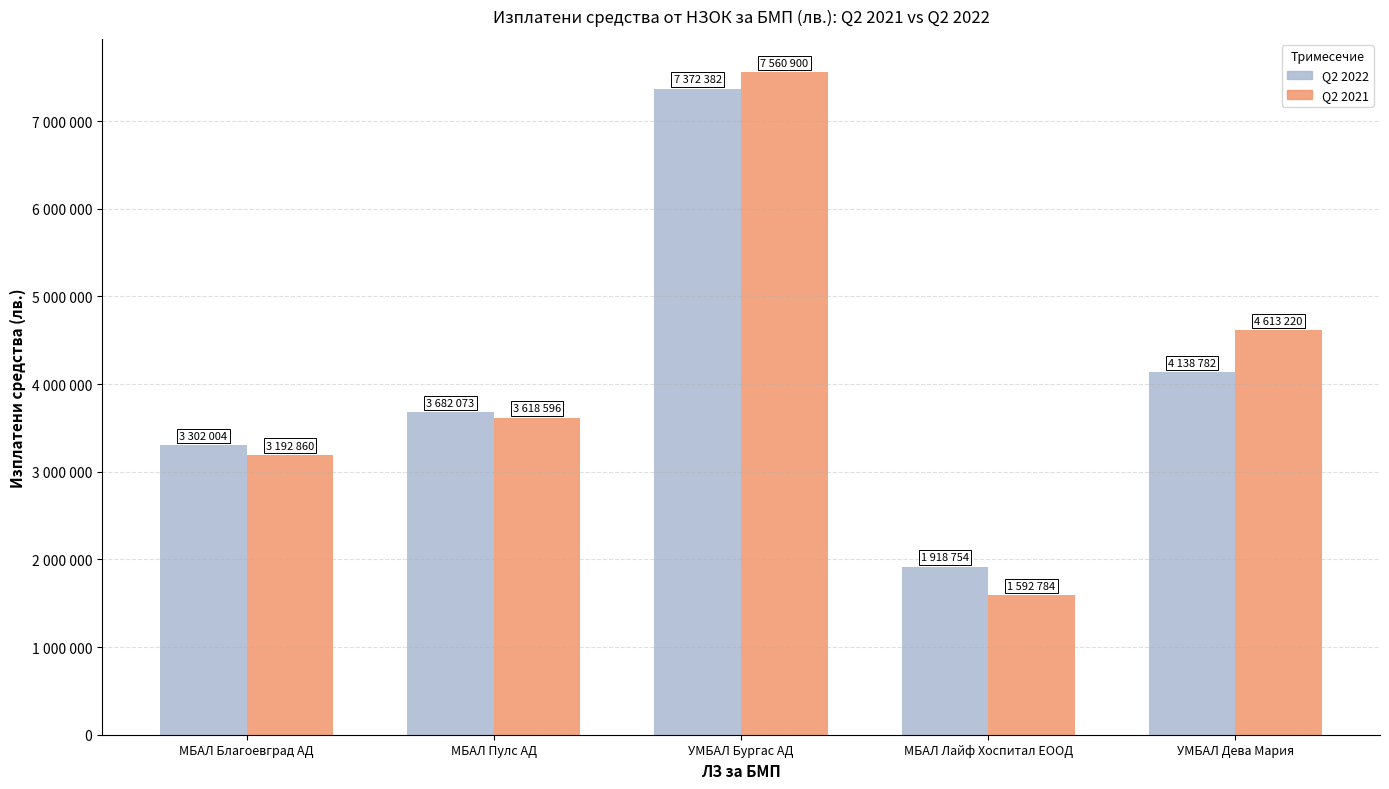

What position from the right is МБАЛ Благоевград АД?

5